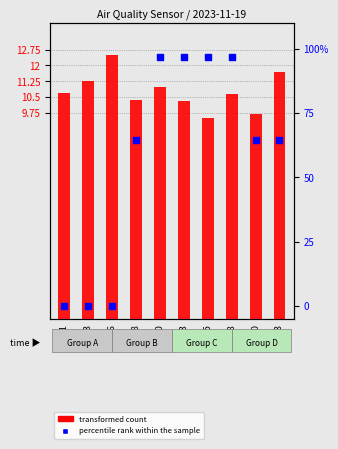

At which category is the sum across all series the highest?

00:10